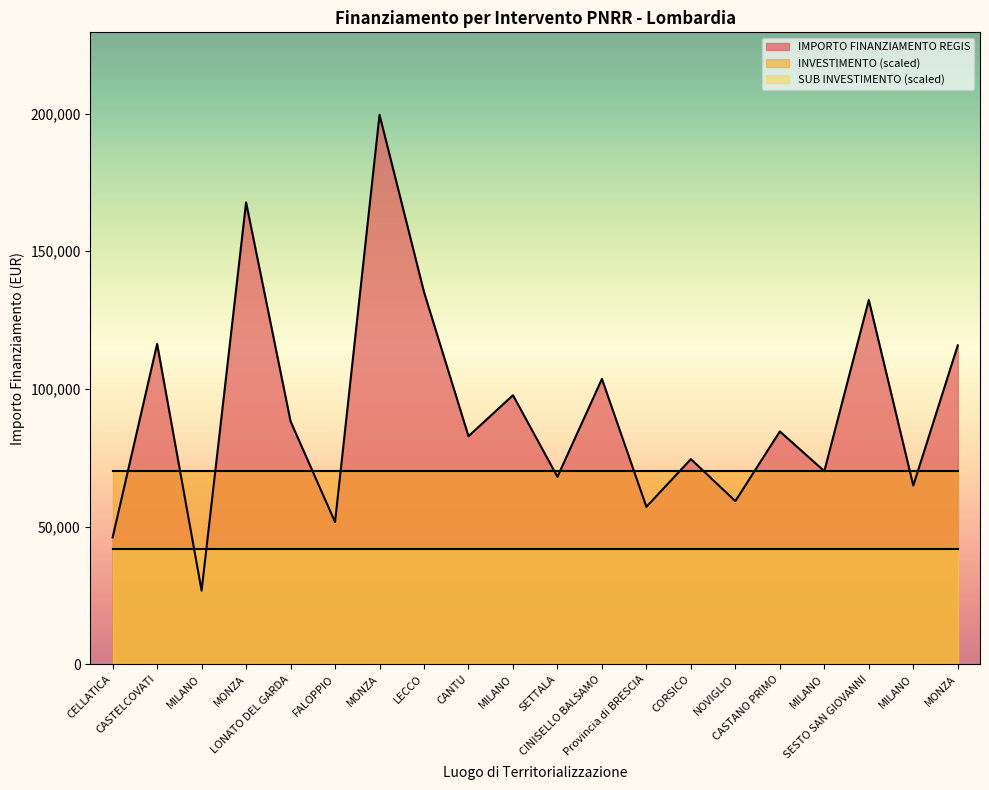

What is the label of the 13th point from the left?

Provincia di BRESCIA